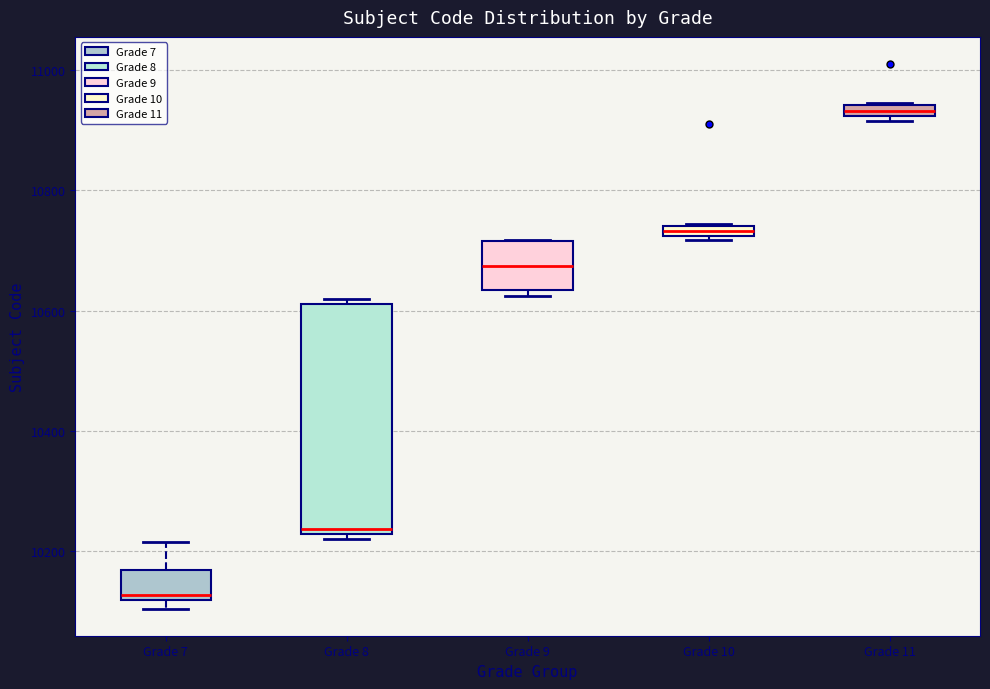

Which box is the tallest, from its lower edge to its upper edge?

Grade 8